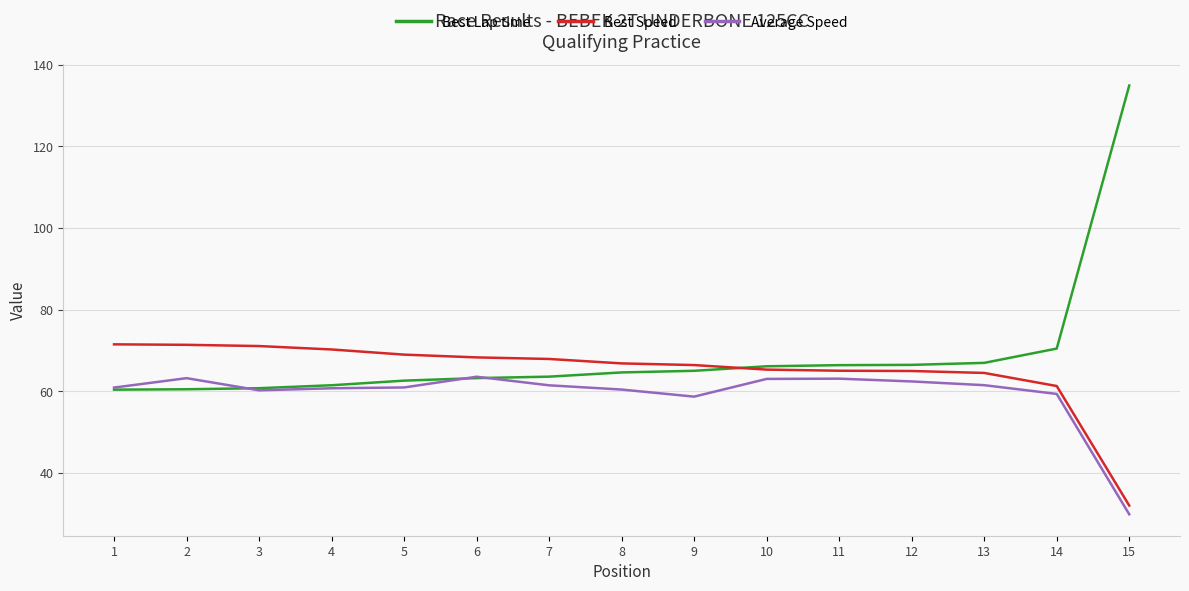

True or false: Average Speed and Best Speed intersect in this chart.

False